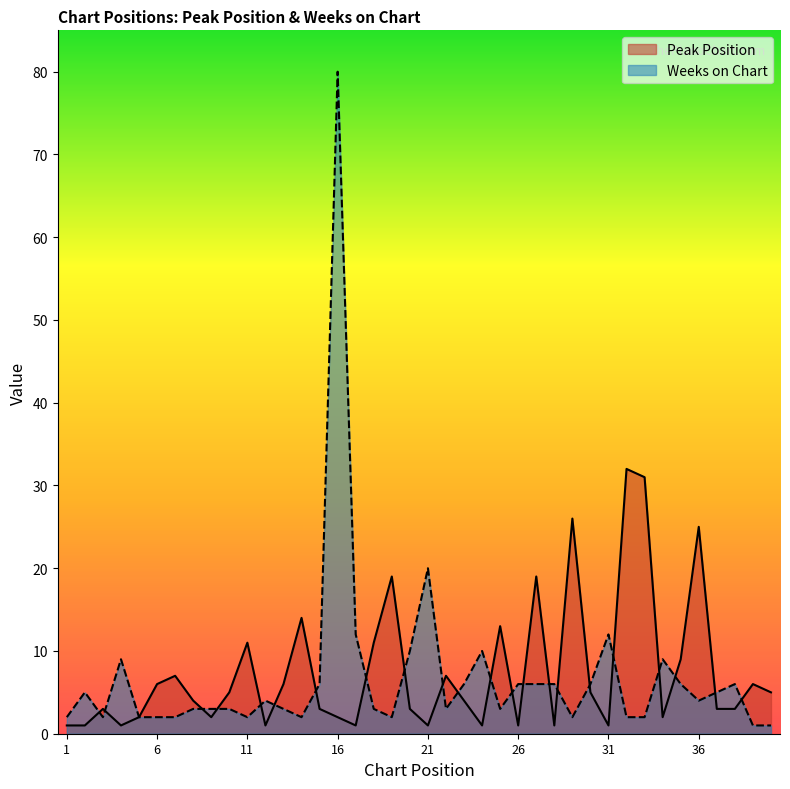

What is the sum of all Weeks on Chart values?

273